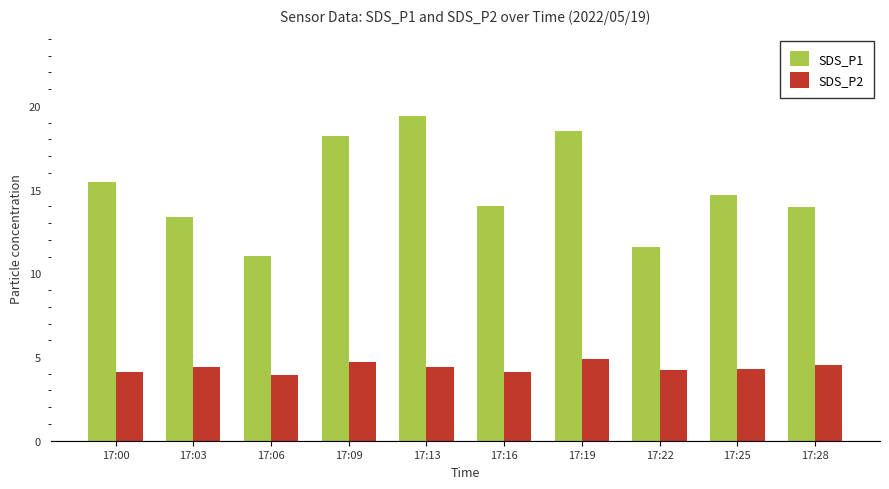

How many data points in SDS_P2 are above 4?

9